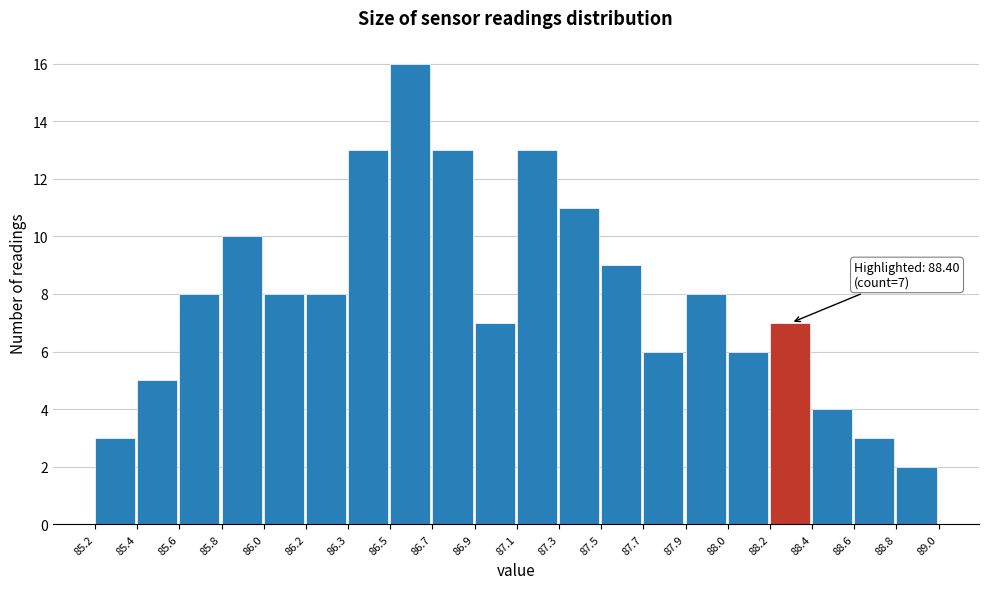

Reading left to right, extract all data points from this chart.

85.2=3	85.4=5	85.6=8	85.8=10	86.0=8	86.2=8	86.3=13	86.5=16	86.7=13	86.9=7	87.1=13	87.3=11	87.5=9	87.7=6	87.9=8	88.0=6	88.2=7	88.4=4	88.6=3	88.8=2